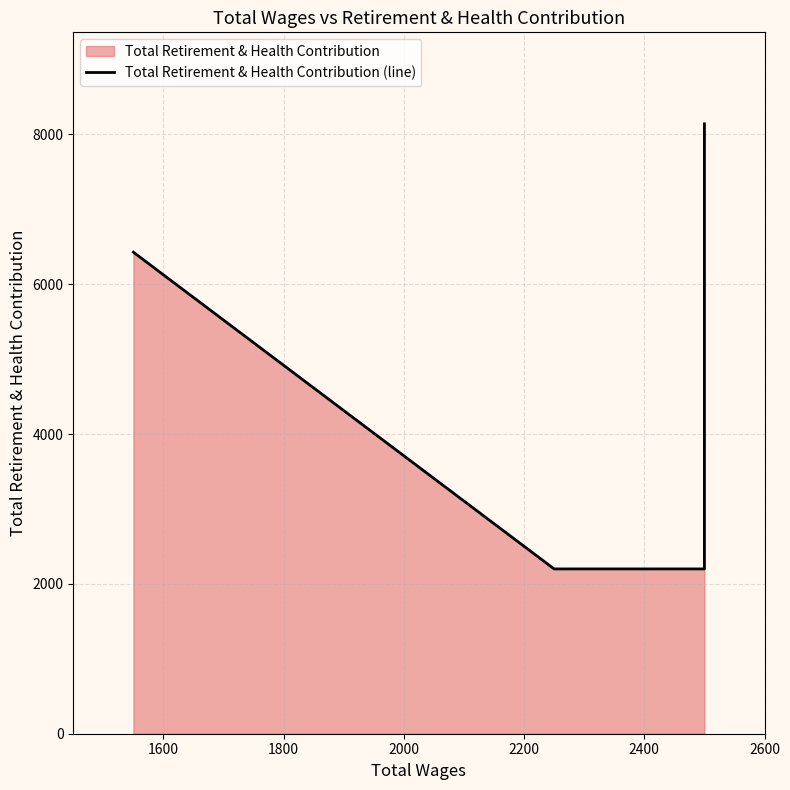

What is the value of the 5th point from the left?

8142